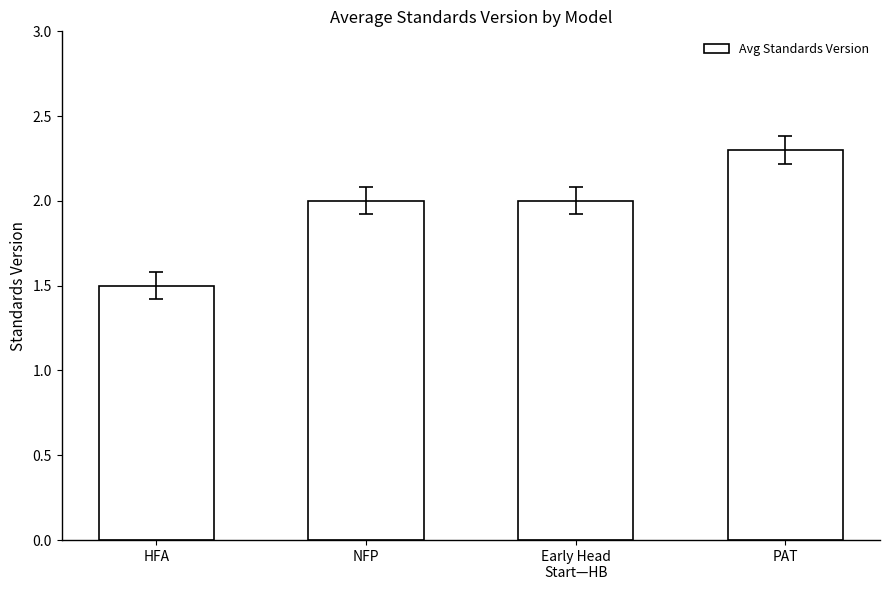

The value at Early Head
Start—HB is 3.5. True or false?

False